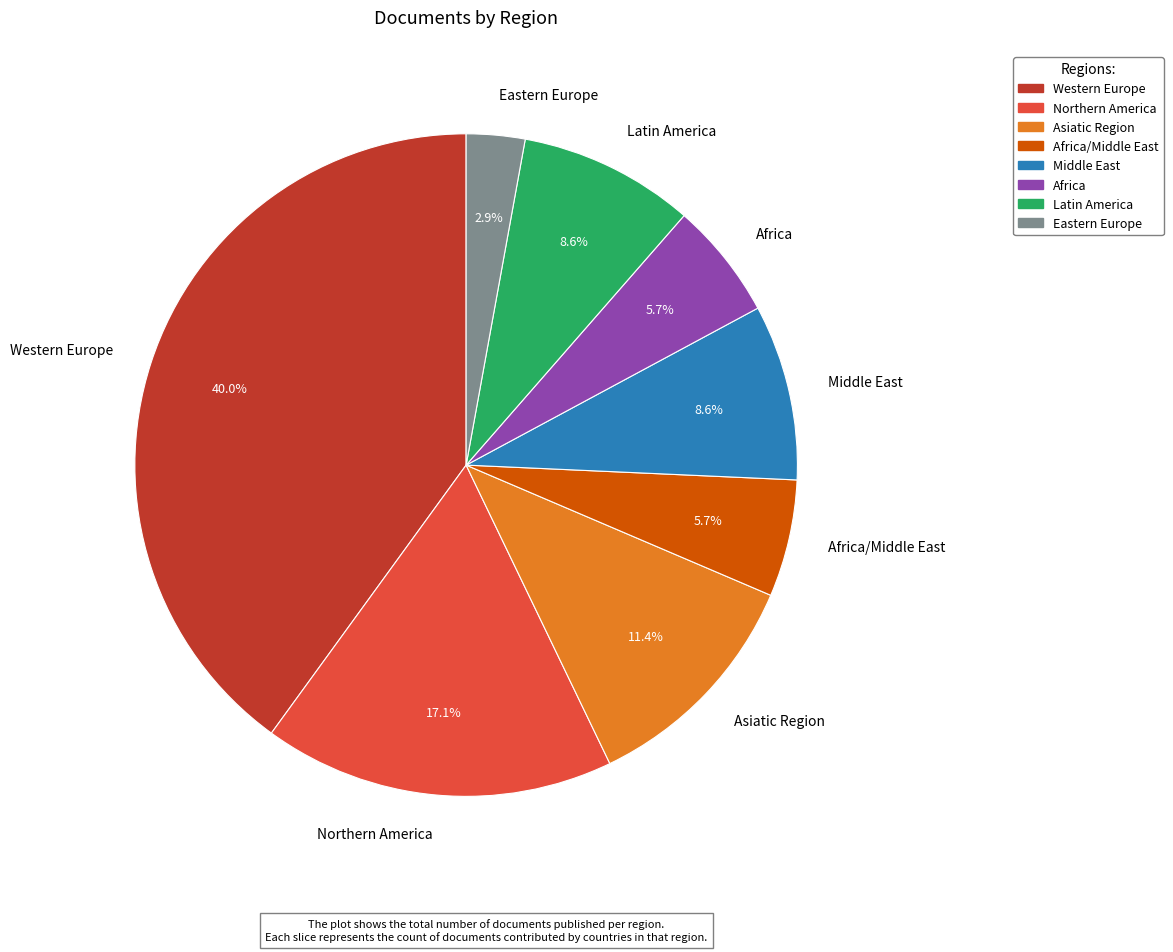

True or false: Africa/Middle East accounts for 13% of the total.

False